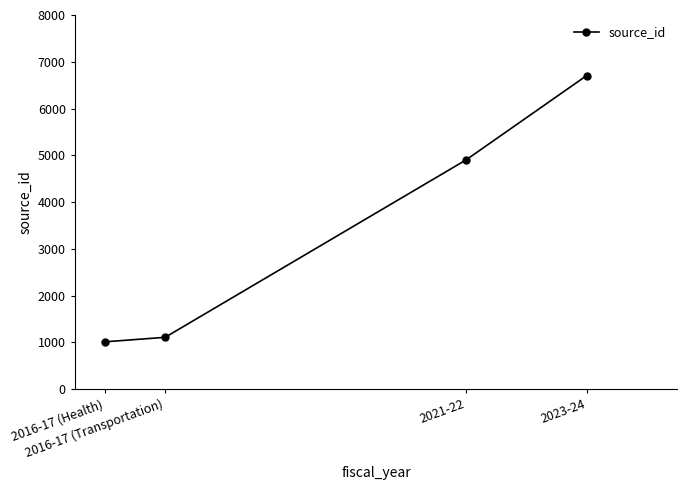

Reading left to right, what are all the values shown in this chart?

2016-17 (Health)=1012	2016-17 (Transportation)=1108	2021-22=4904	2023-24=6705